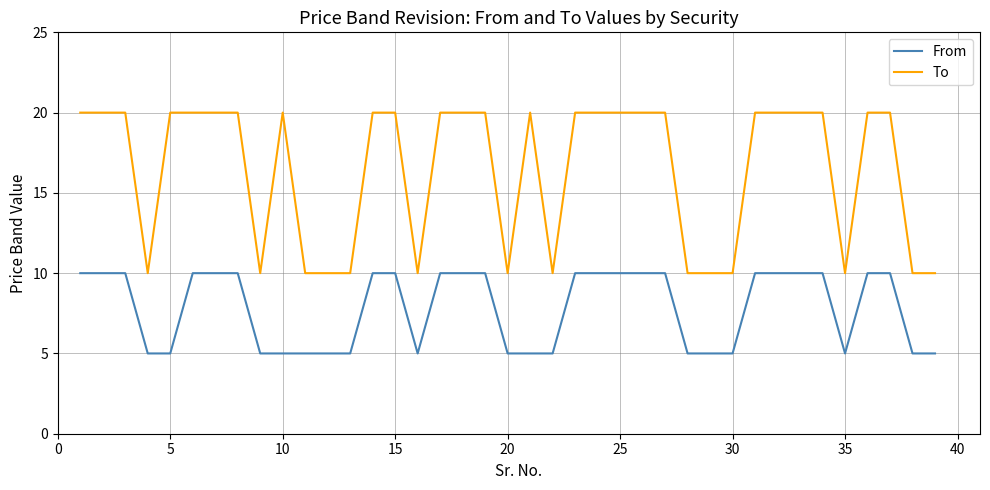

Which series has the largest range (max minus min)?

To